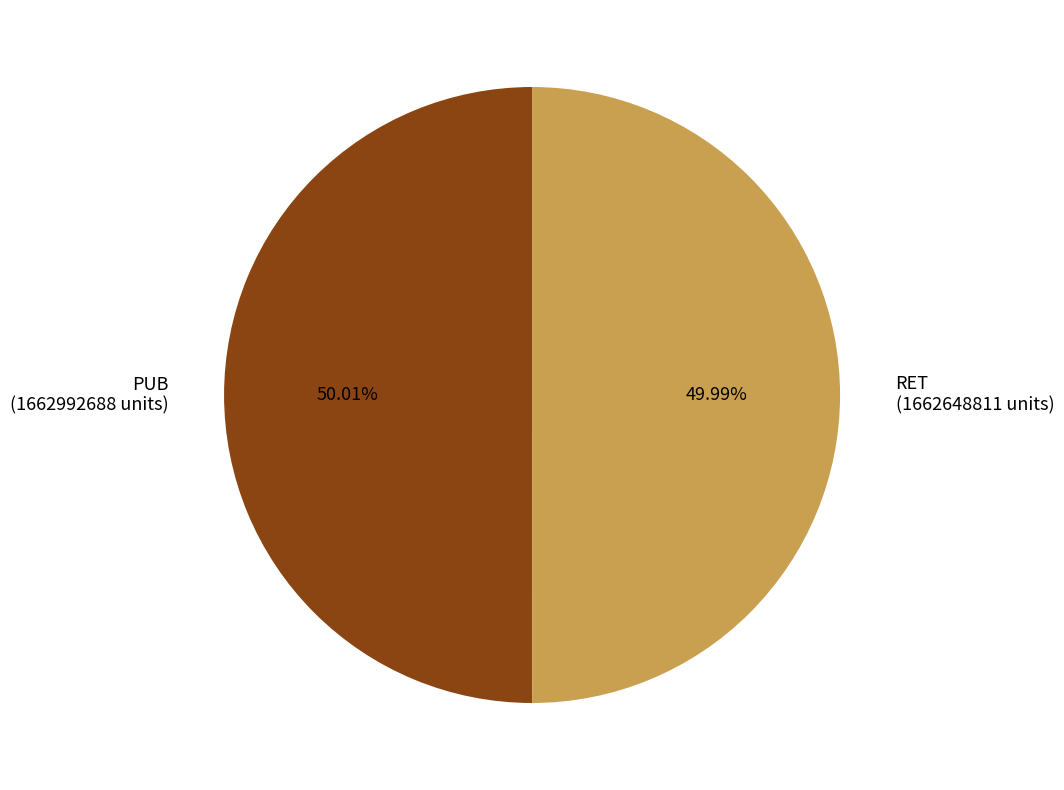

Approximately how many times larger is the value at RET (1662648811 units) compared to PUB (1662992688 units)?

1.0